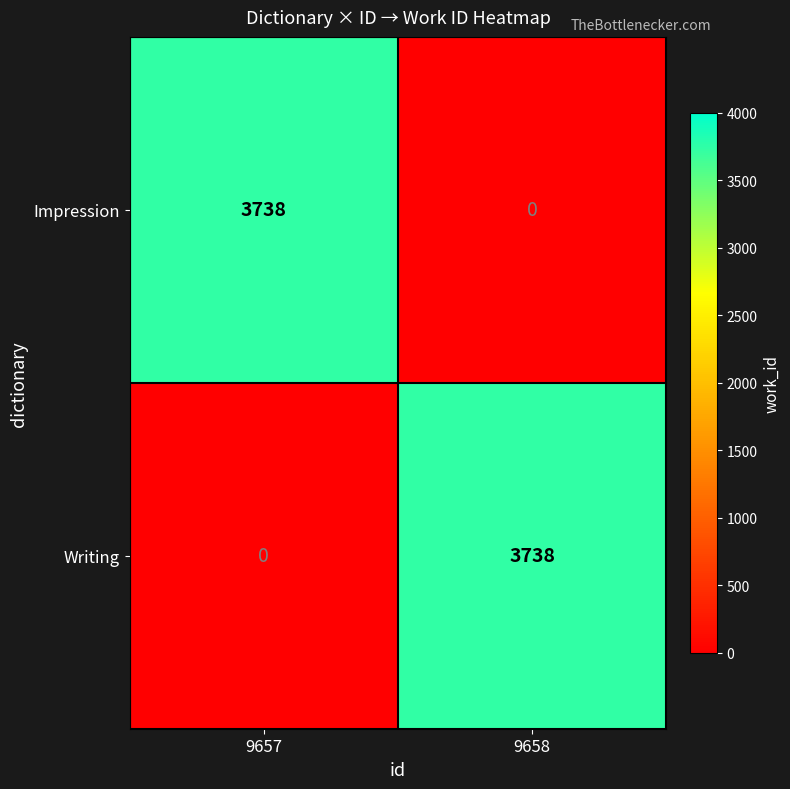

How many distinct data groups are displayed?

2